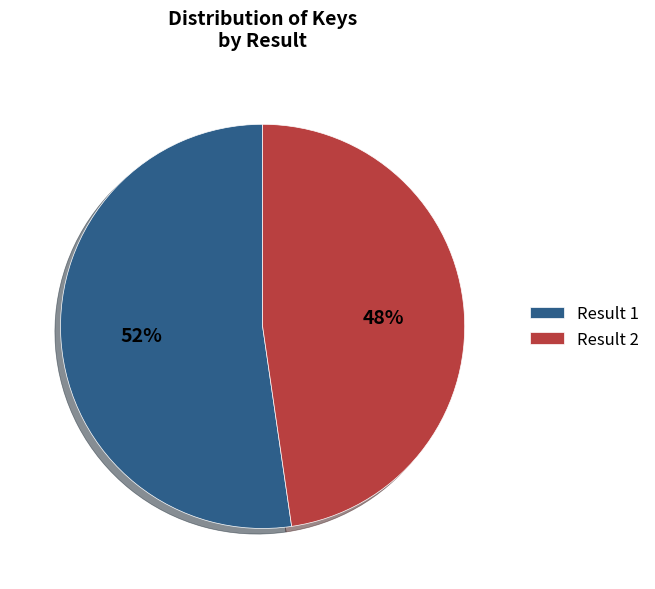

Between Result 2 and Result 1, which is larger?

Result 1